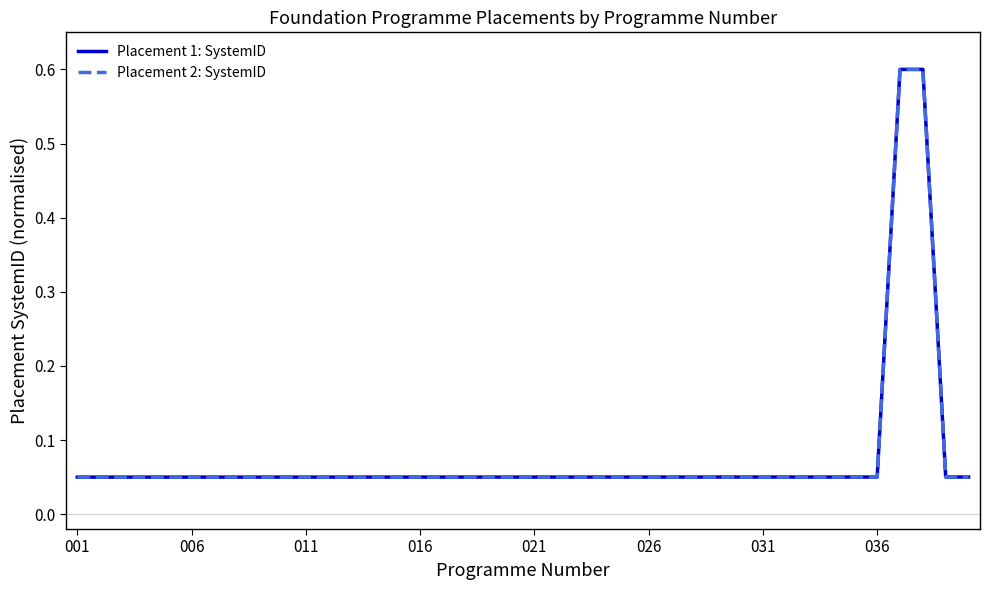

Is this an area chart (filled region under the line)?

No